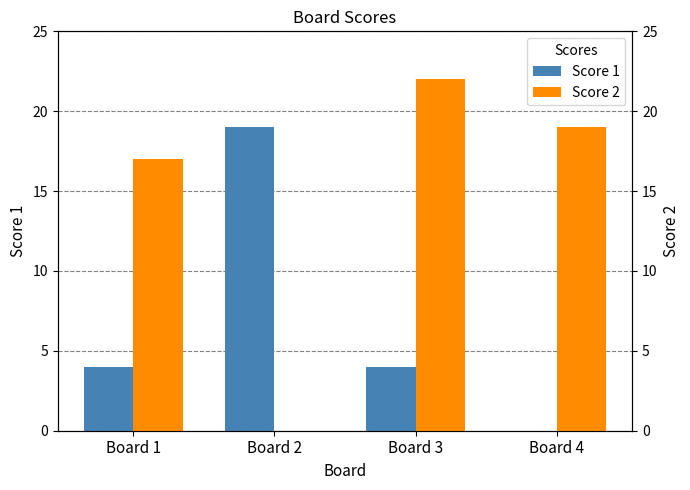

Rank the series by their maximum value, from lowest to highest.

Score 1, Score 2